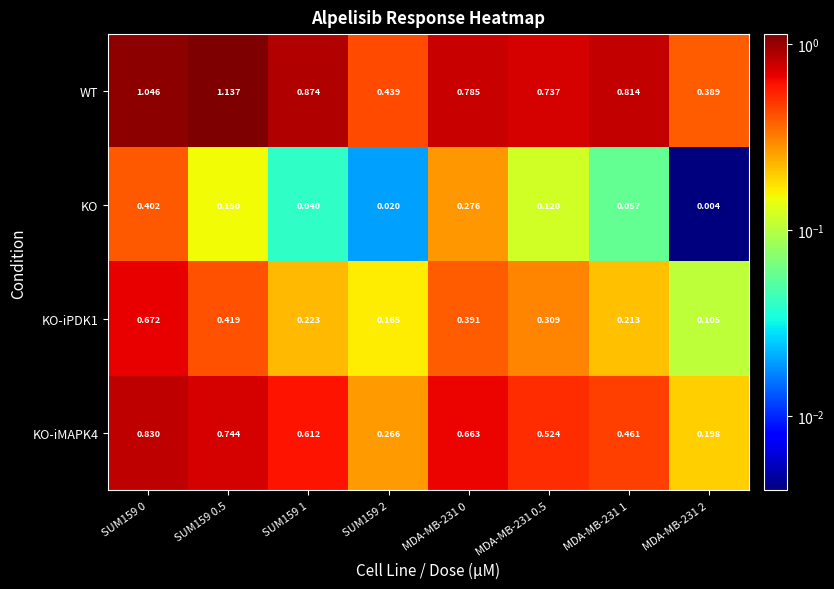

Which series changed the most between SUM159 1 and SUM159 2?

WT